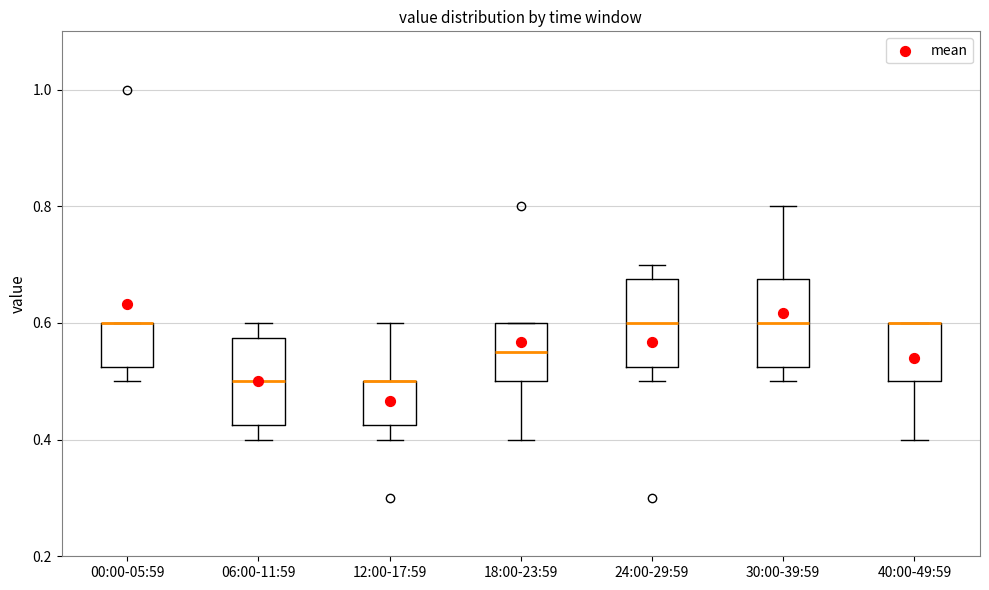

Reading left to right, read every box against the y-axis: the position of its median line, the range the box covers, and the ends of its whiskers. The values are not printed on the chart, so give them approximately, as read against the axis.

00:00-05:59: median 0.60 (drawn on the box's upper edge), box 0.52 to 0.60, whiskers 0.50 to 0.60
06:00-11:59: median 0.50, box 0.42 to 0.58, whiskers 0.40 to 0.60
12:00-17:59: median 0.50 (drawn on the box's upper edge), box 0.42 to 0.50, whiskers 0.40 to 0.60
18:00-23:59: median 0.56, box 0.50 to 0.60, whiskers 0.40 to 0.60
24:00-29:59: median 0.60, box 0.52 to 0.68, whiskers 0.50 to 0.70
30:00-39:59: median 0.60, box 0.52 to 0.68, whiskers 0.50 to 0.80
40:00-49:59: median 0.60 (drawn on the box's upper edge), box 0.50 to 0.60, whiskers 0.40 to 0.60